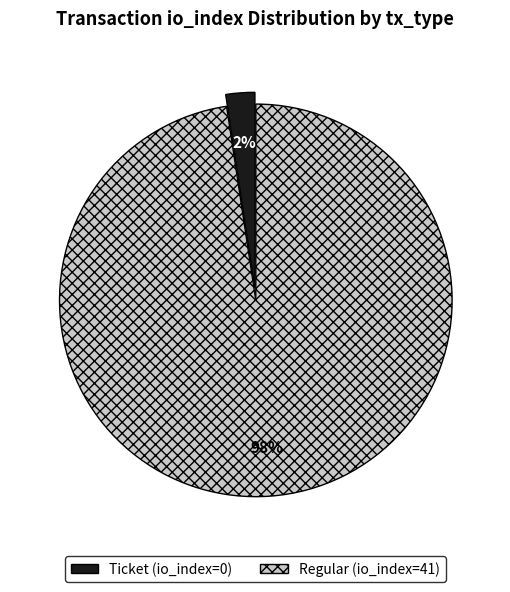

Which category accounts for the majority?

tx_type: Regular (io_index=41)